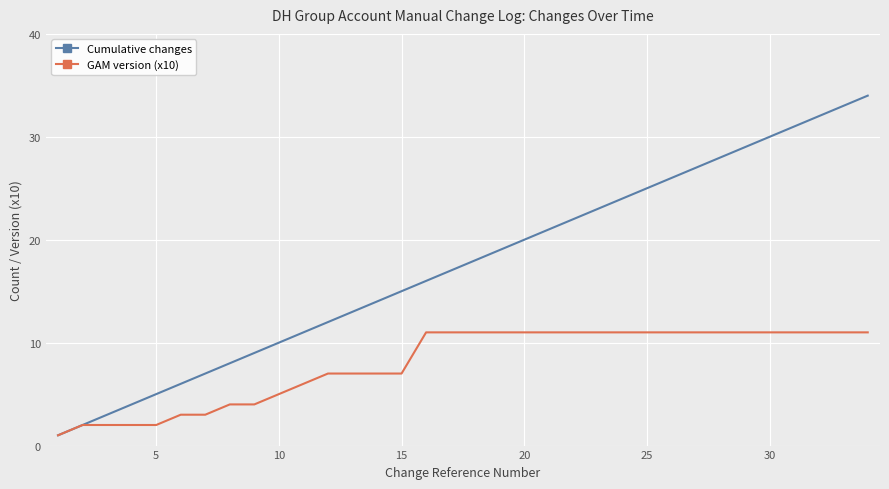

Which series has the largest range (max minus min)?

Cumulative changes